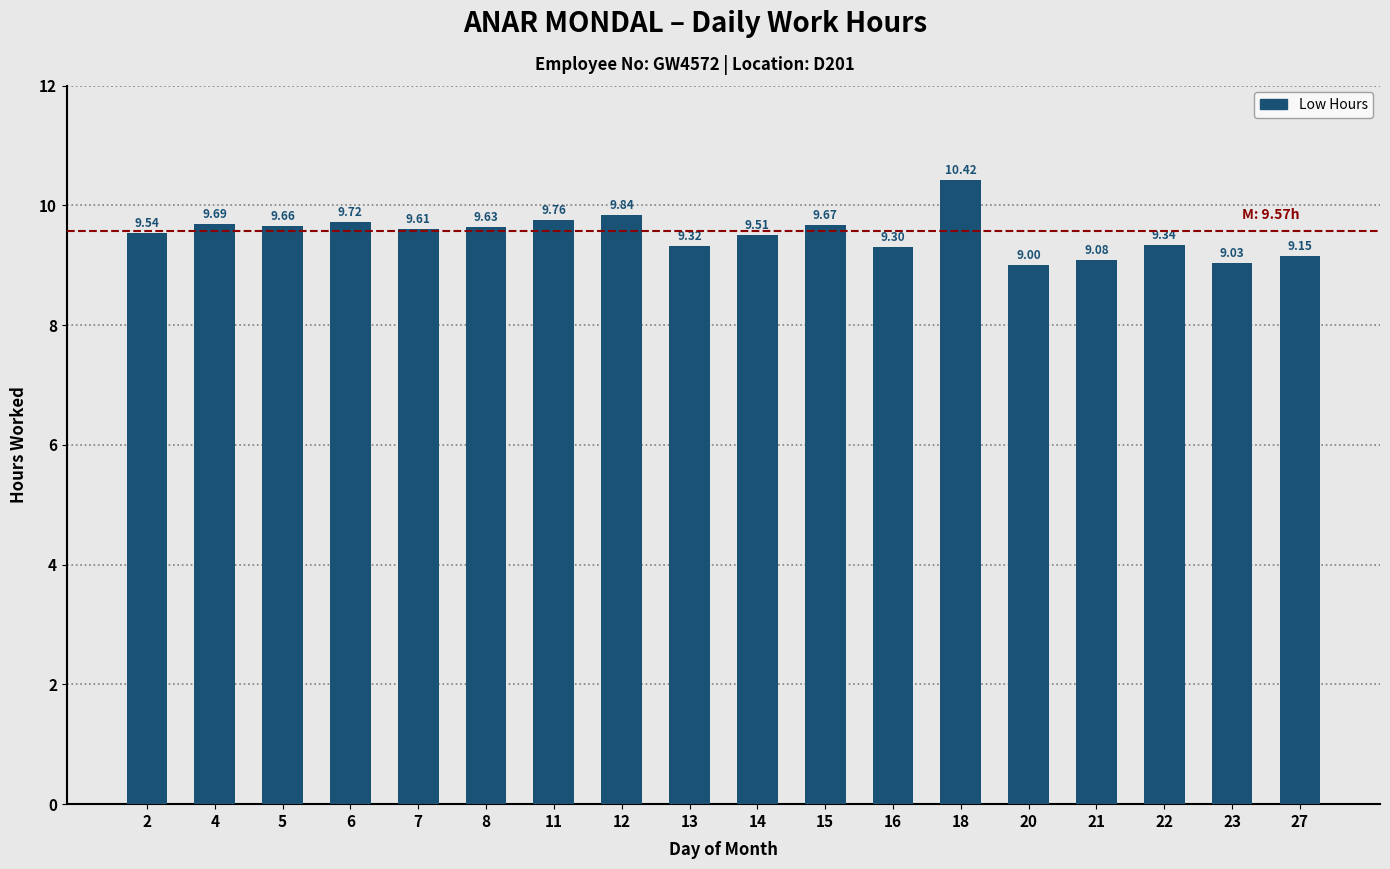

At which category does the chart reach its peak across all series?

18